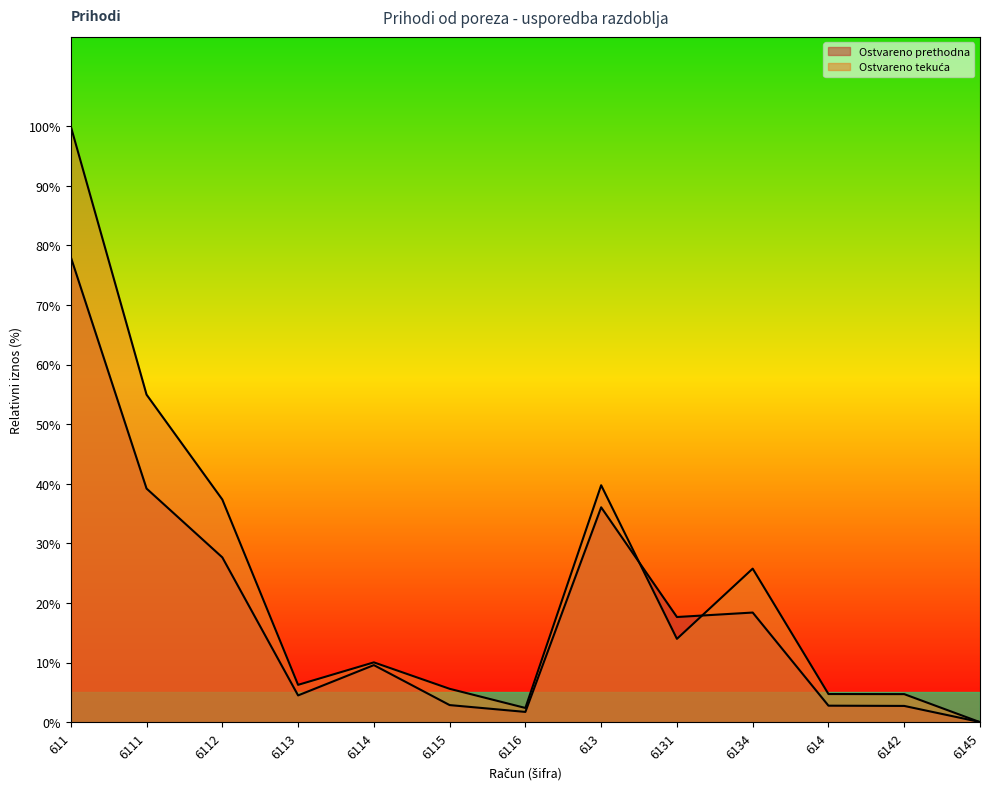

Rank the series by their maximum value, from highest to lowest.

Ostvareno tekuća, Ostvareno prethodna